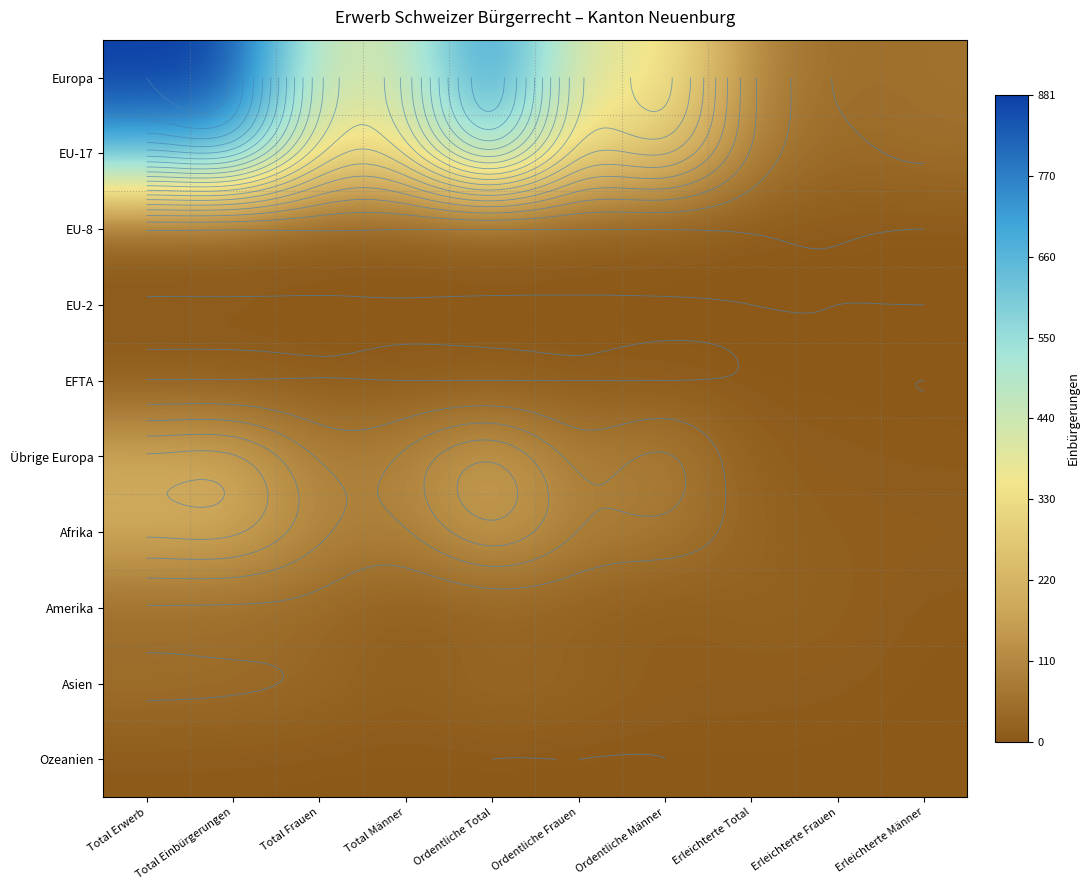

How many data points in Übrige Europa are above 96?

4